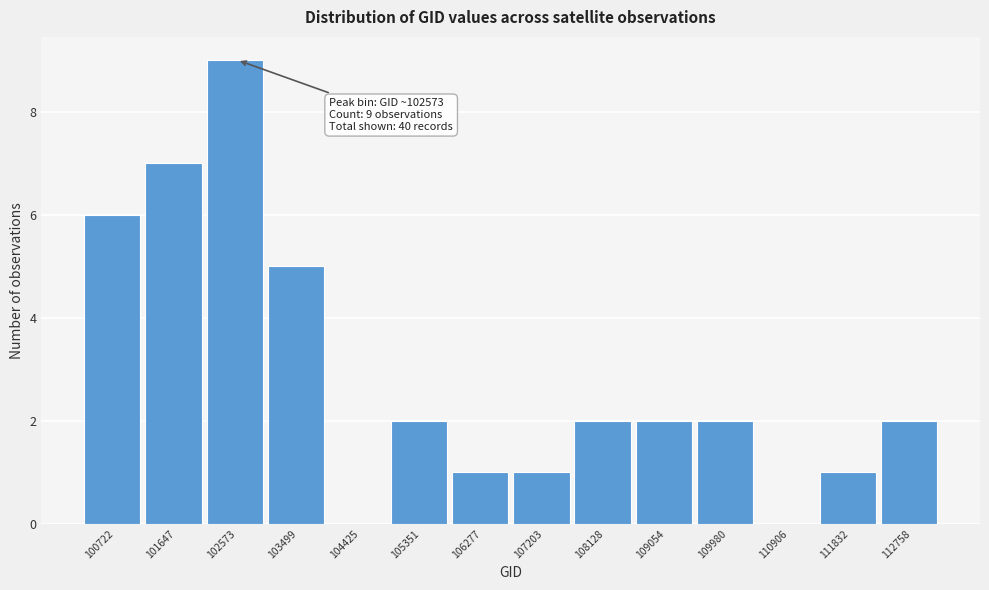

Reading left to right, transcribe all the data shown in this chart.

100722=6	101647=7	102573=9	103499=5	104425=0	105351=2	106277=1	107203=1	108128=2	109054=2	109980=2	110906=0	111832=1	112758=2